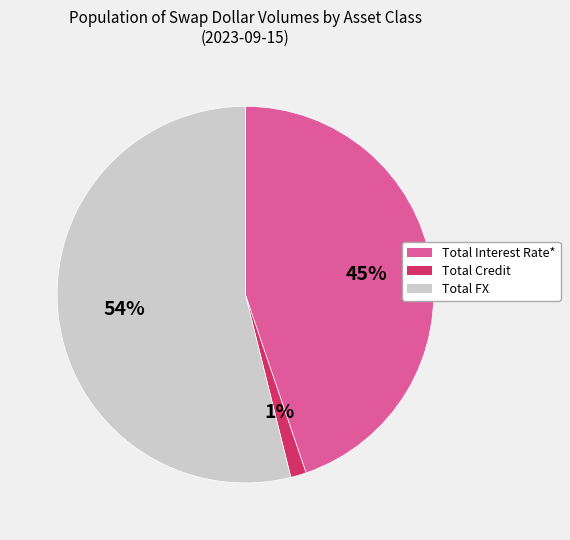

To the nearest percent, what is the difference between the Total FX and Total Interest Rate* slice percentages?

9%